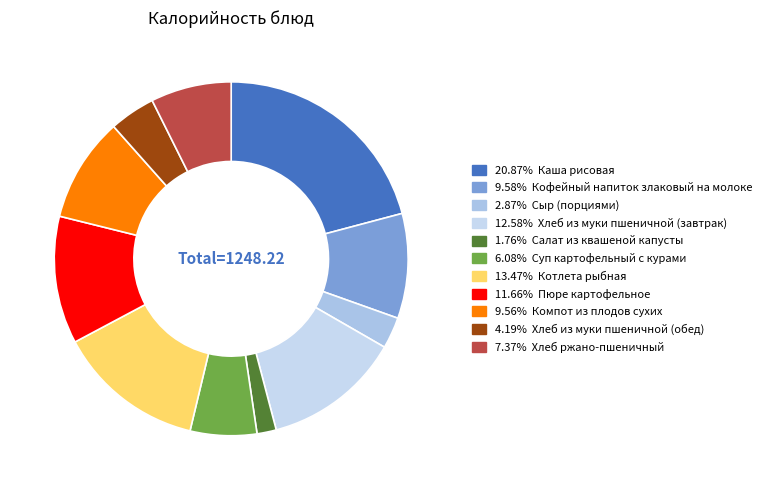

Which category has the biggest portion of the pie?

Каша рисовая